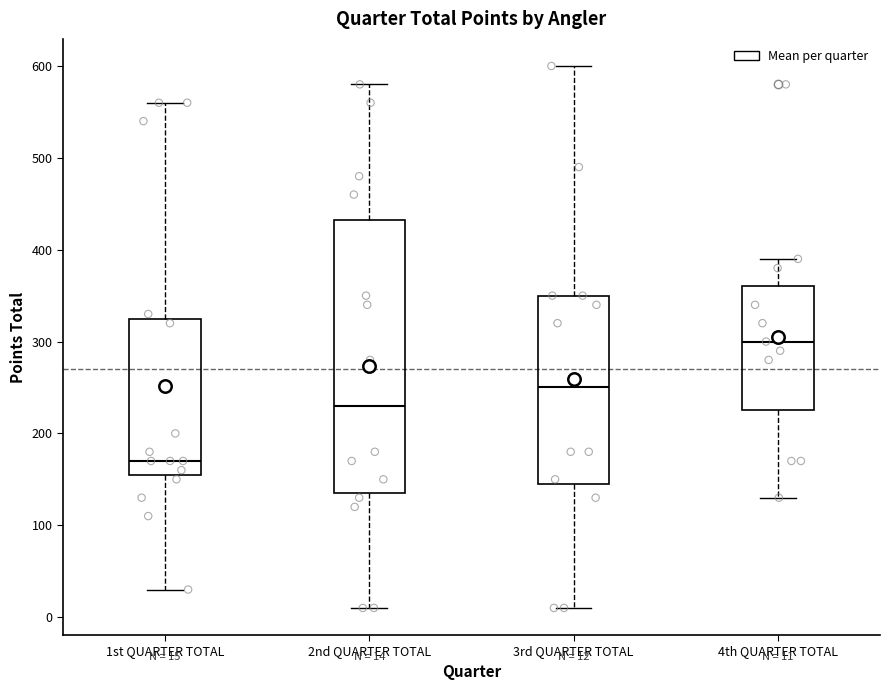

Comparing the boxes themselves (not the whiskers), which one is the tallest?

2nd QUARTER TOTAL